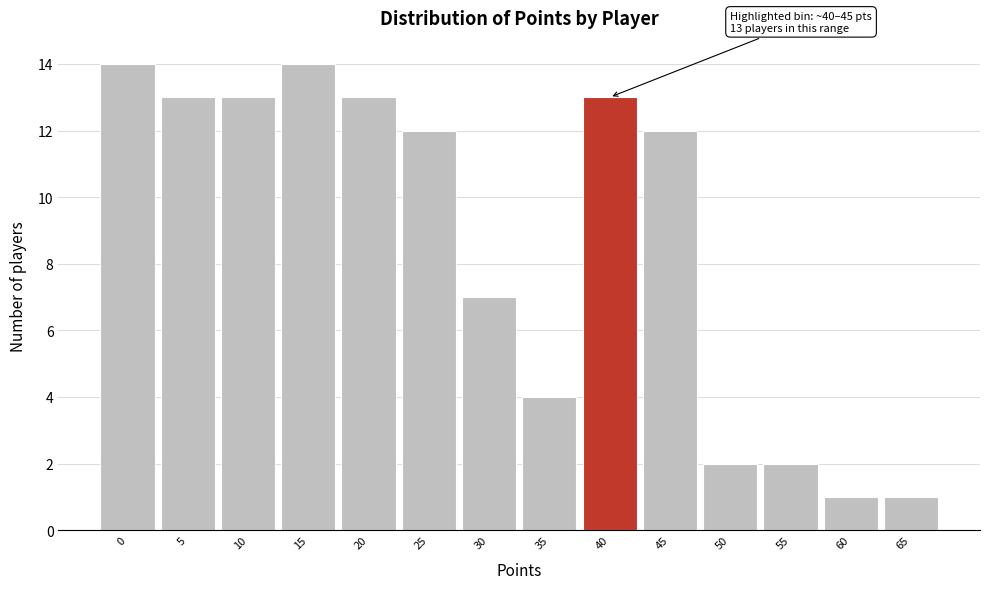

Reading left to right, what are all the values shown in this chart?

14	13	13	14	13	12	7	4	13	12	2	2	1	1